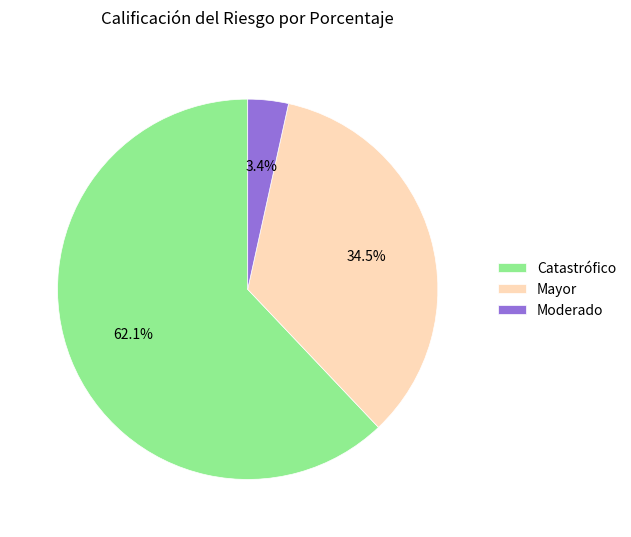

To the nearest percent, what is the average slice percentage?

33%